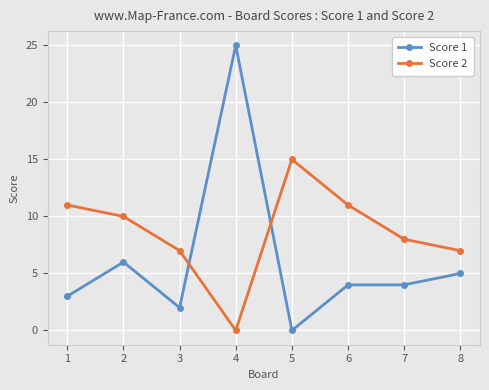

Between which two adjacent categories do Score 2 and Score 1 first intersect?

3 and 4